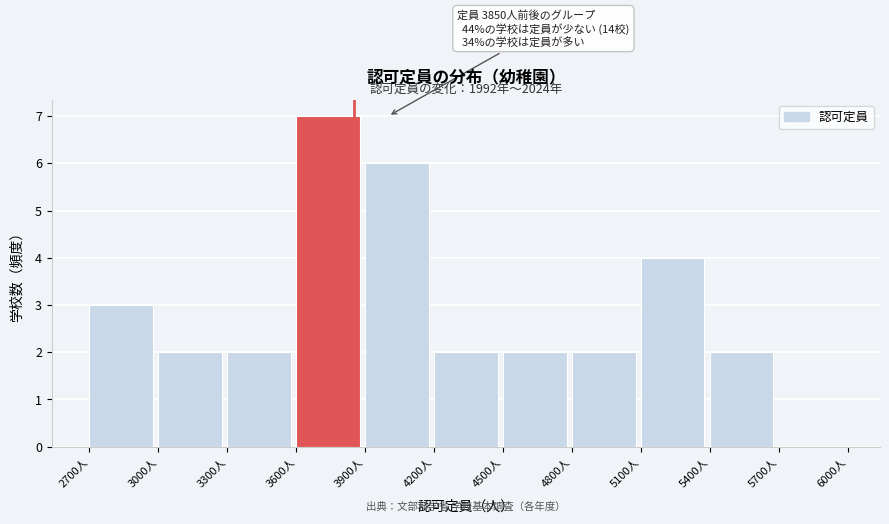

Which range on the x-axis has the tallest bar?

3600 to 3900